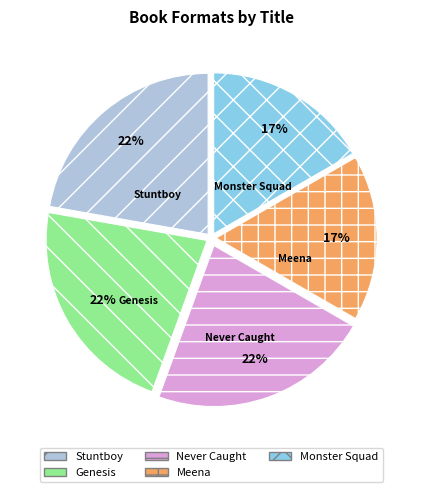

Does Monster Squad represent more than half of the total?

No